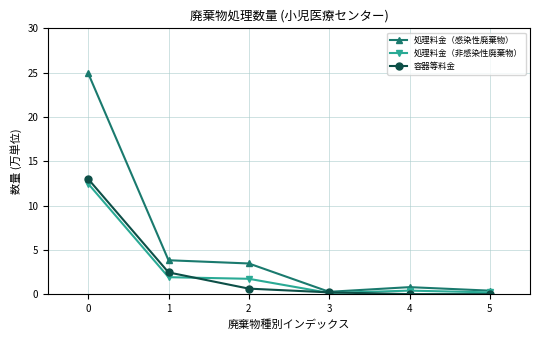

Rank the series by their maximum value, from lowest to highest.

処理料金（非感染性廃棄物）, 容器等料金, 処理料金（感染性廃棄物）